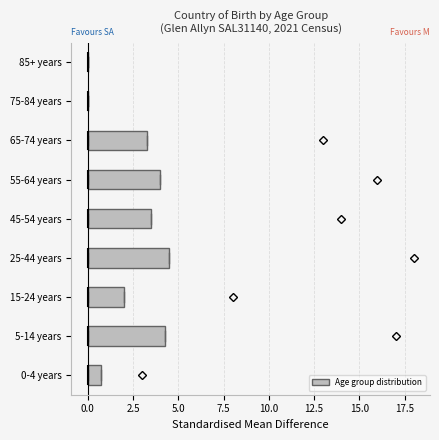

Where is the left edge of the box for 0-4 years on the x-axis? The values are not printed on the chart, so give them approximately, as read against the axis.

0.0